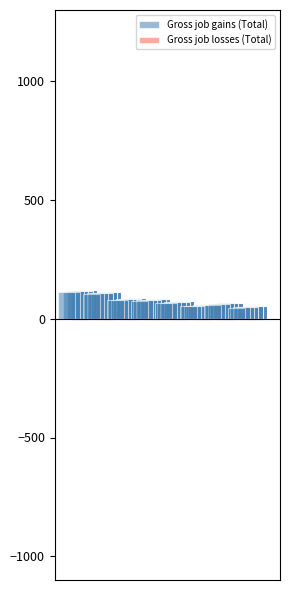

List the series in order of their peak value, lowest first.

Gross job losses (Total), Gross job gains (Total)